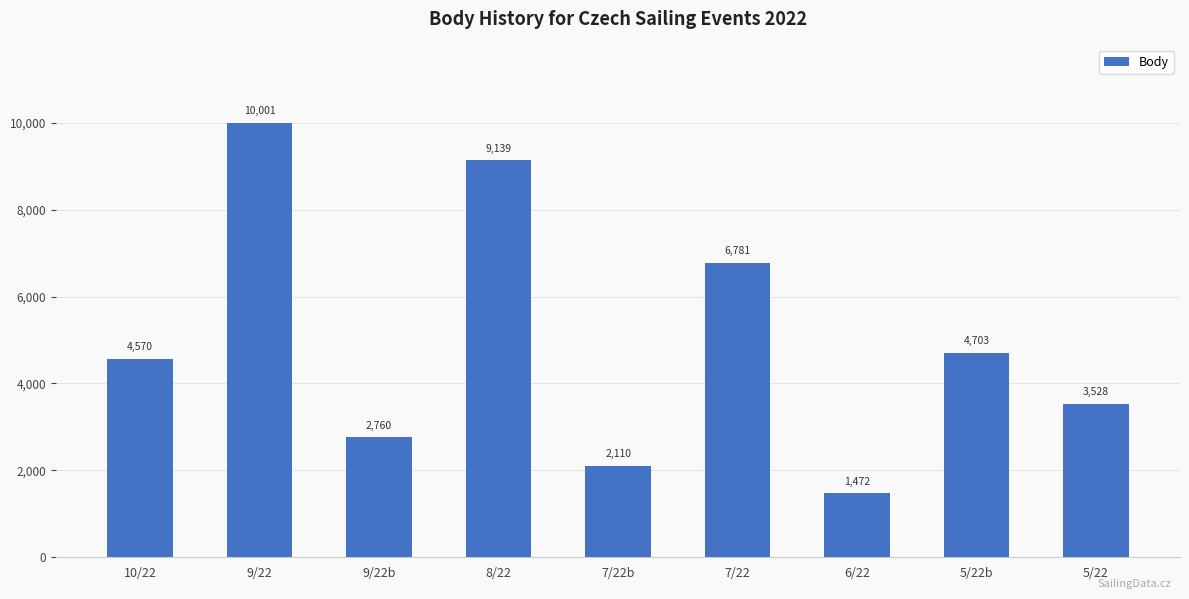

Between 5/22 and 5/22b, which is larger?

5/22b